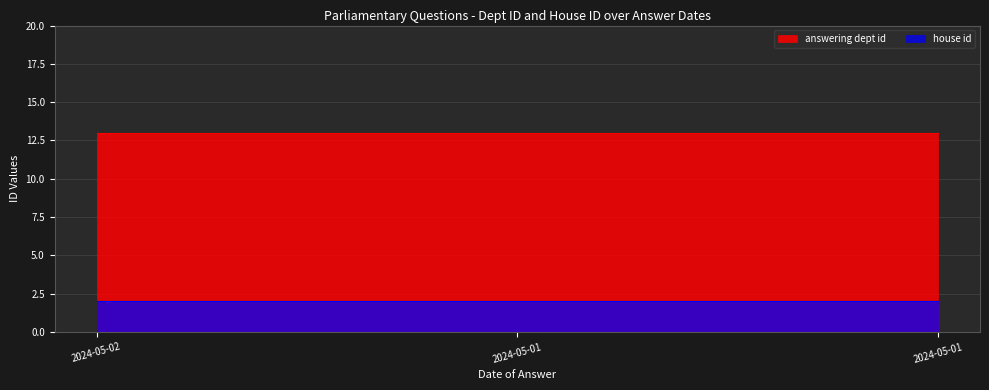

Does the chart display data point markers on the line(s)?

No